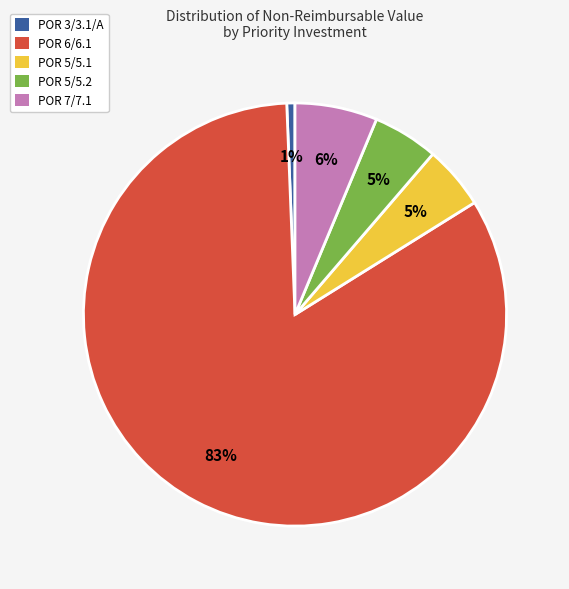

Is there a majority slice in this chart?

Yes